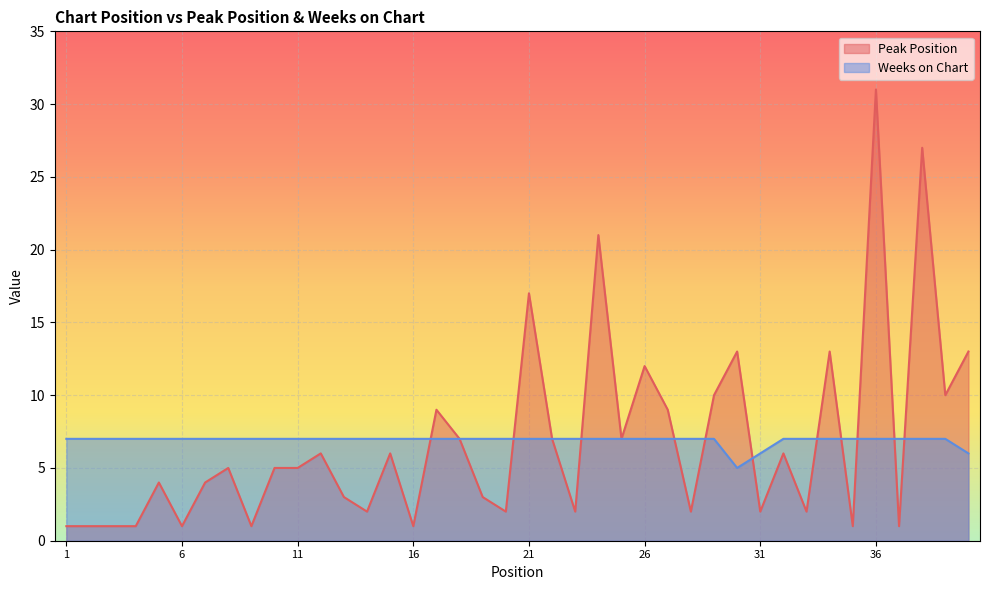

Where do Peak Position and Weeks on Chart first cross each other?

16 and 17